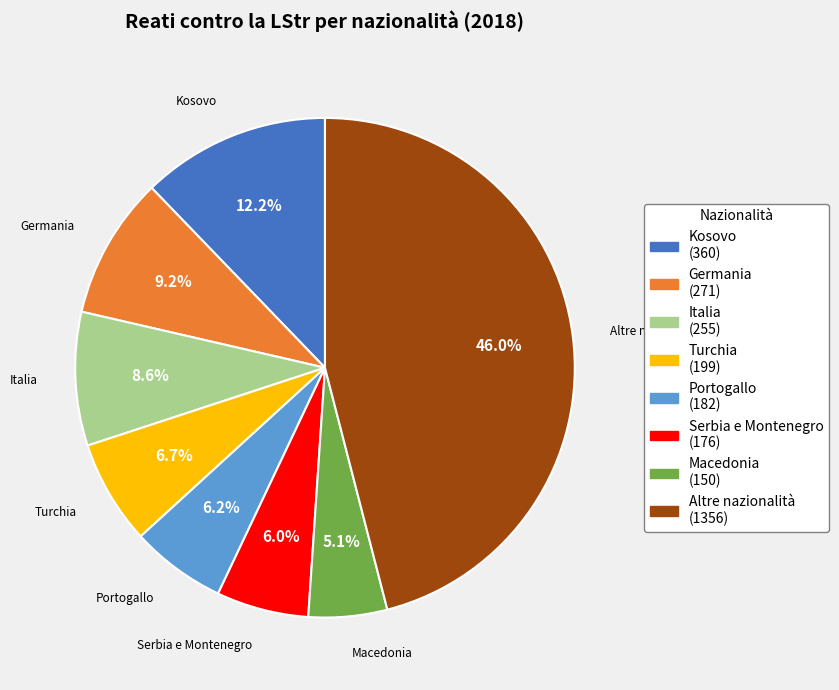

Is Serbia e Montenegro the majority of the pie?

No